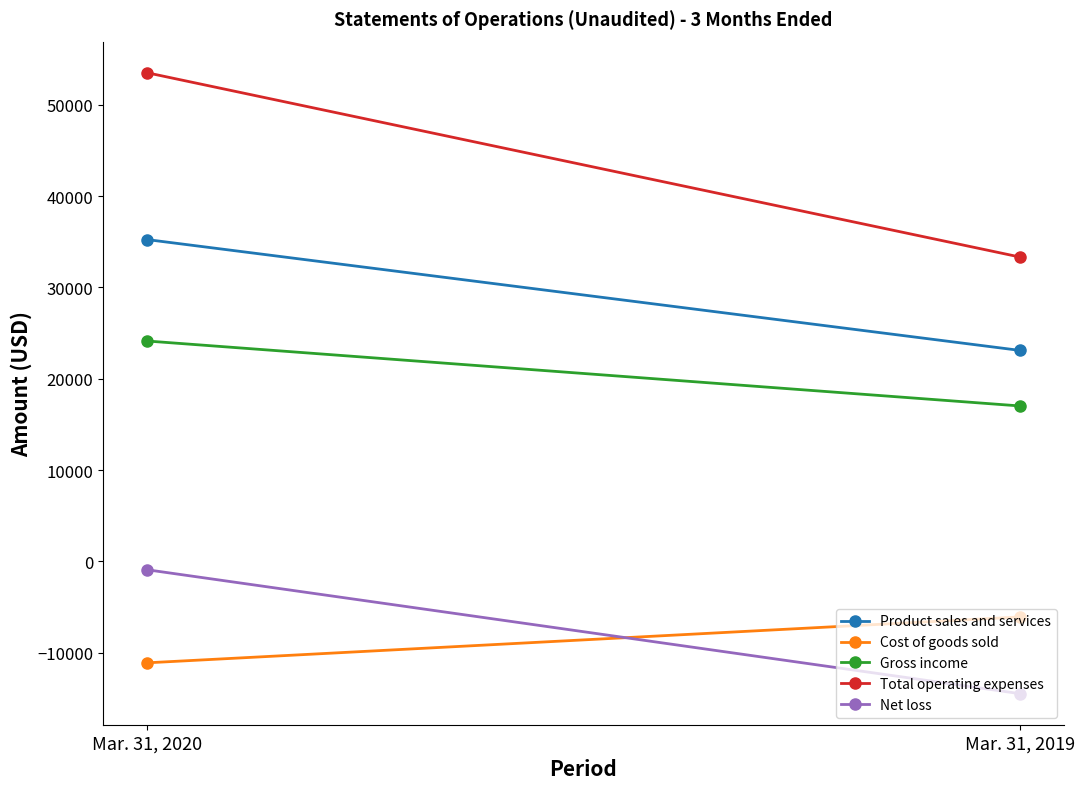

Rank the categories by Net loss value from highest to lowest.

Mar. 31, 2020, Mar. 31, 2019